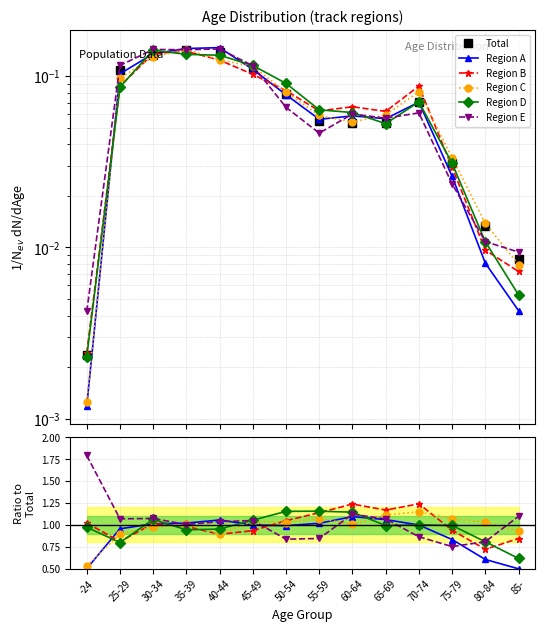

At which label does Region B first exceed 1?

-24